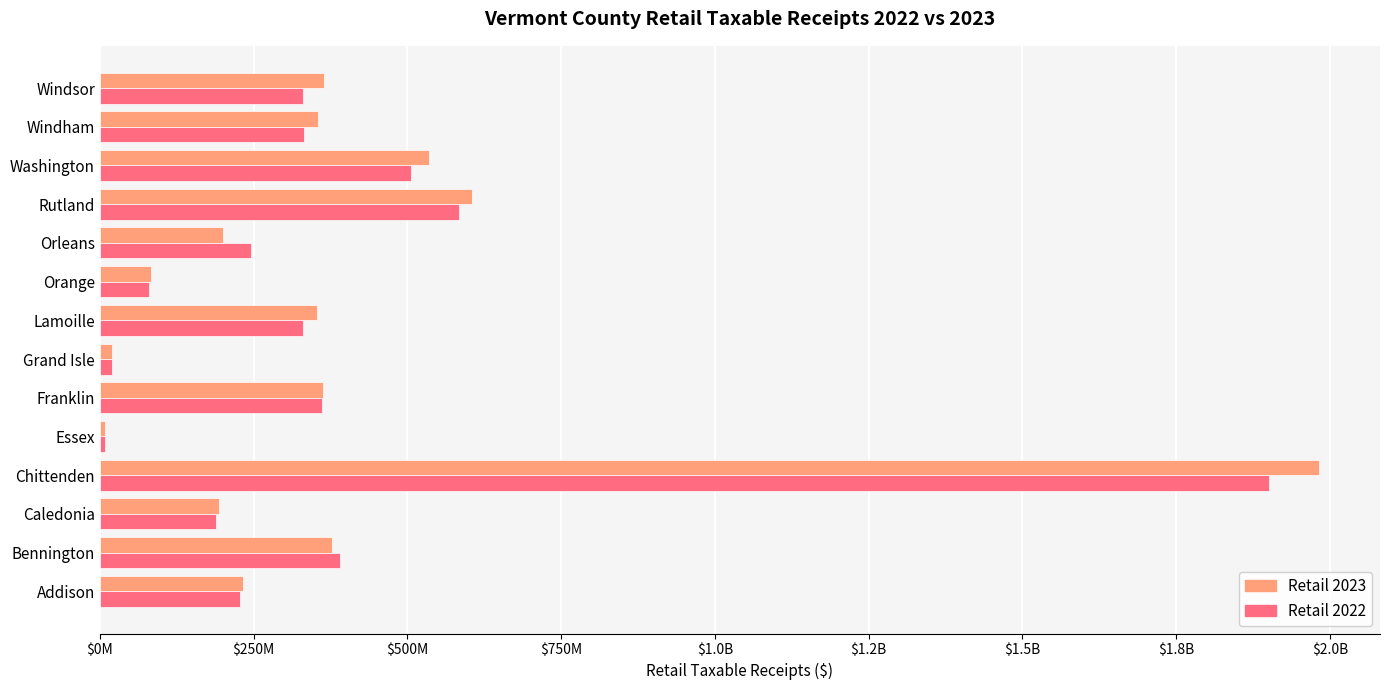

What are all the series names shown in the legend?

Retail 2023, Retail 2022